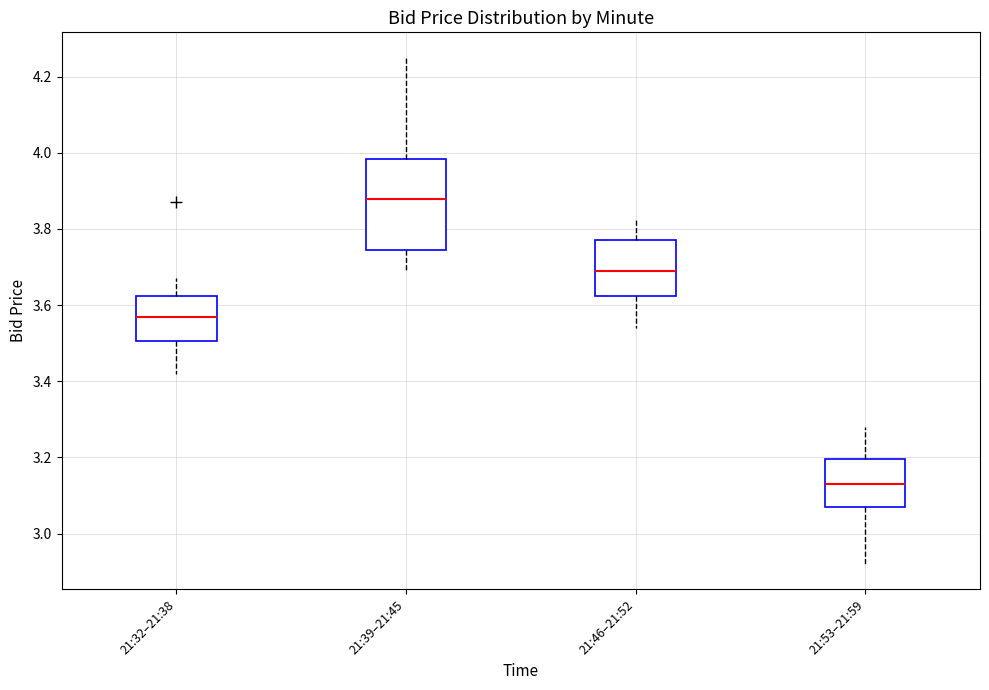

Where does the upper whisker of the box for 21:53–21:59 end on the y-axis? The values are not printed on the chart, so give them approximately, as read against the axis.

3.28